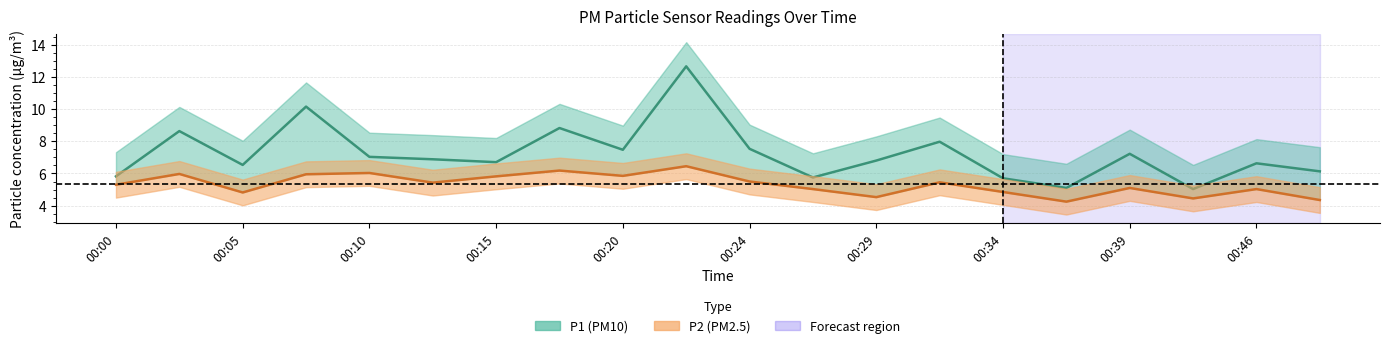

In P1, how many points are higher than both neighbors (excluding endpoints)?

7